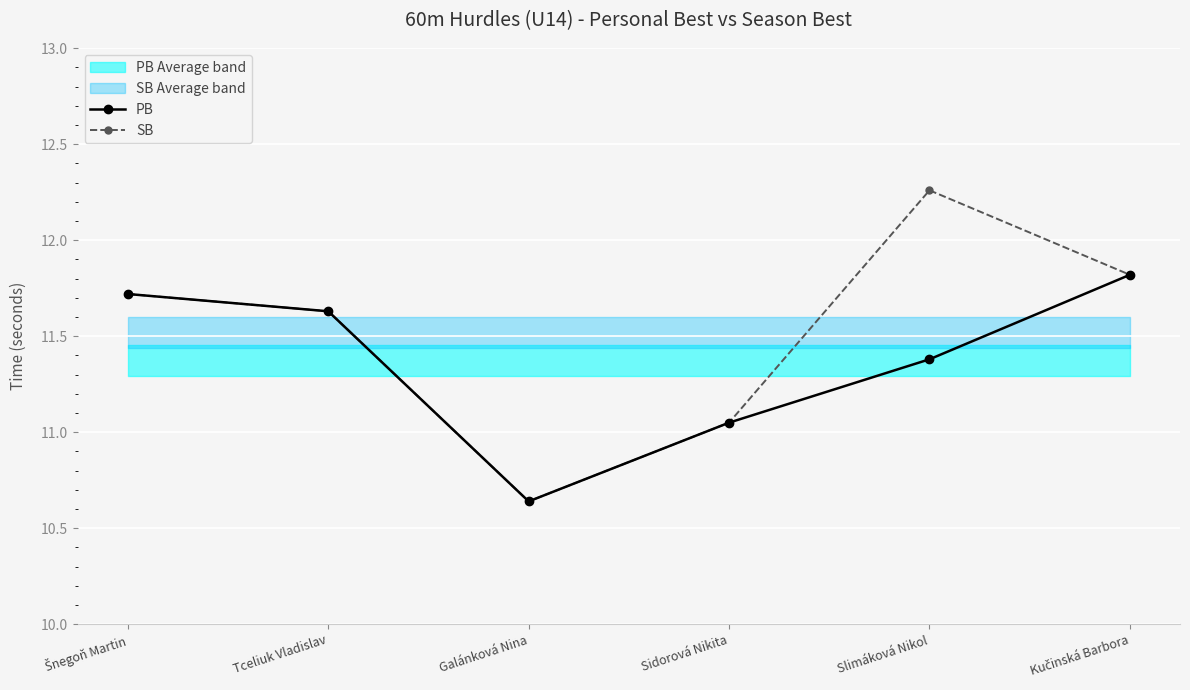

What is the difference between the second highest and second lowest values in the PB series?

0.7